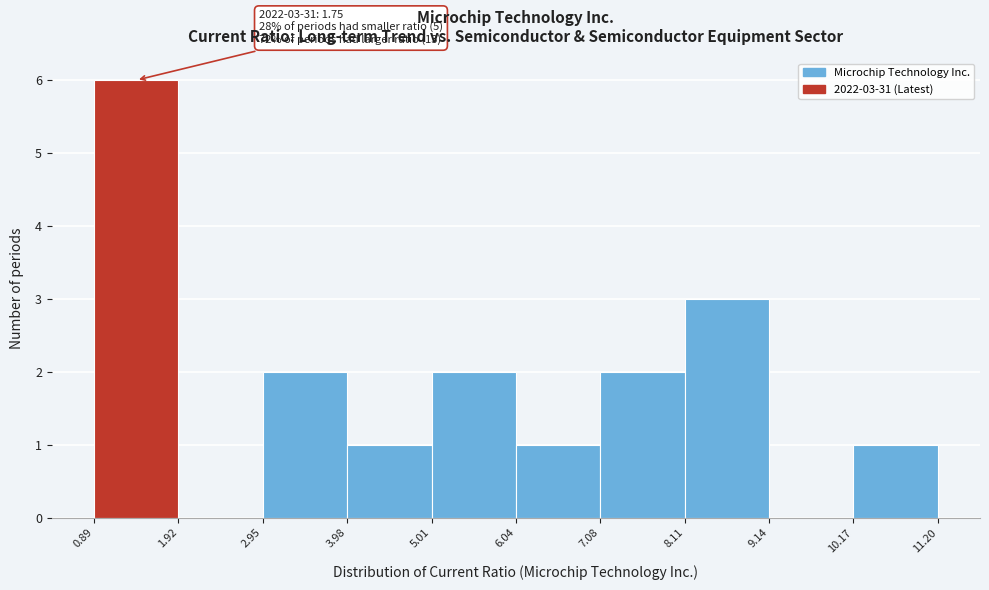

Over which range of the x-axis is the bar tallest?

0.89 to 1.92